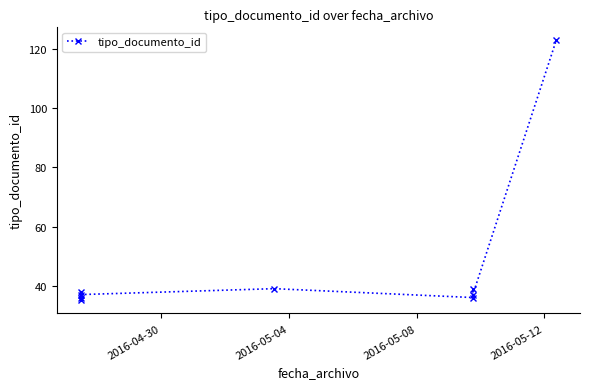

What is the minimum value shown in the chart?

35